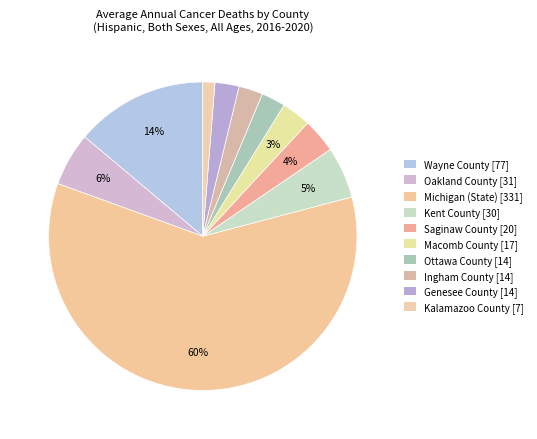

To the nearest percent, what is the combined percentage of Kalamazoo County and Ottawa County?

4%